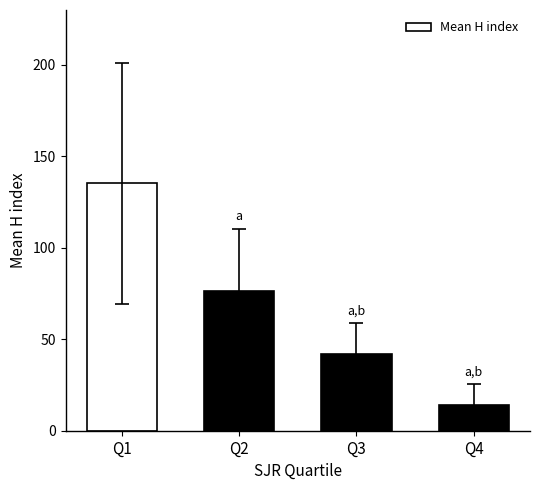

Where is the data nearest to the value 74?

Q2